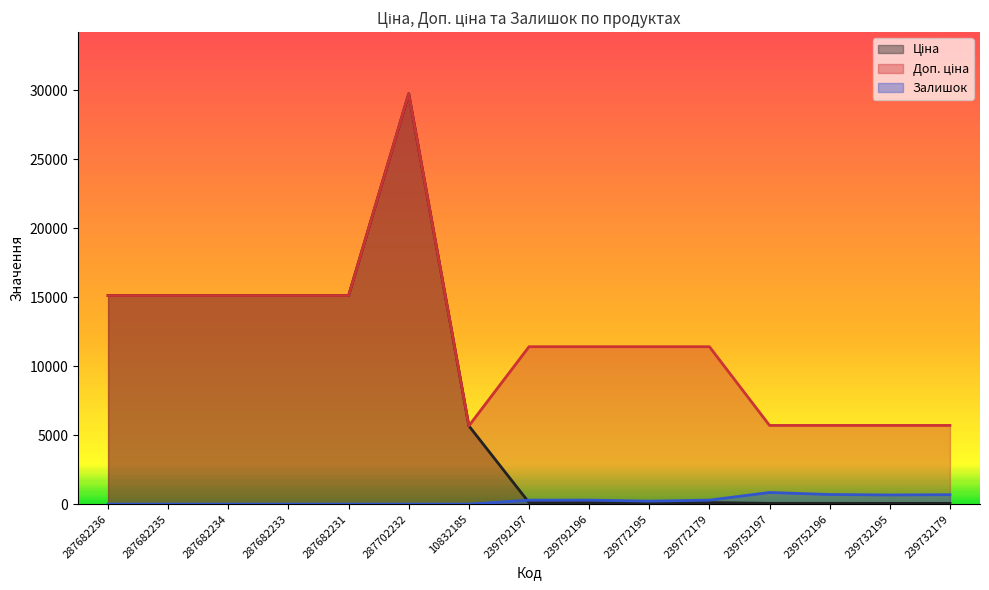

How many values in Залишок are above zero?

9